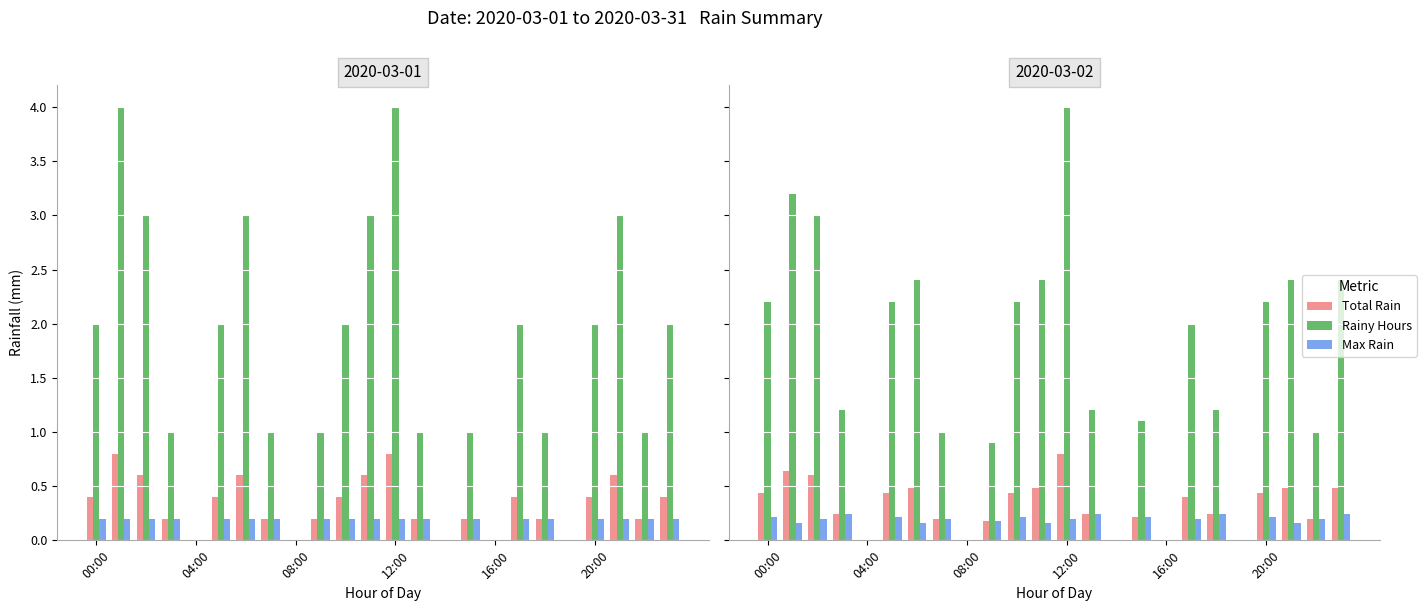

What position from the left is 20:00?

21